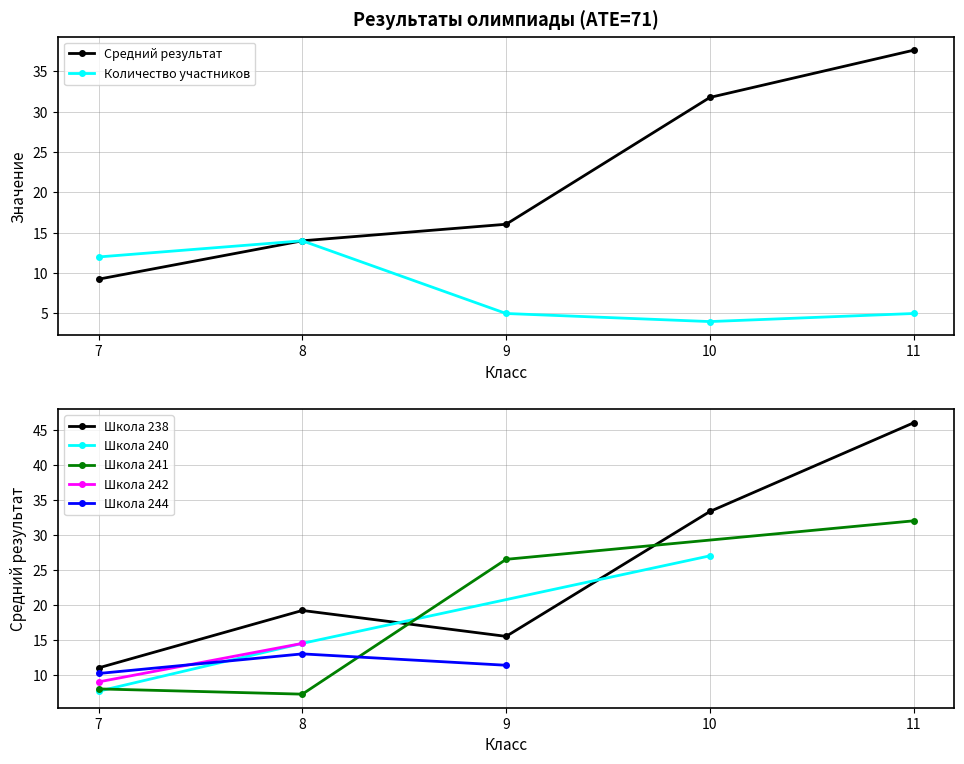

Rank the series by their maximum value, from lowest to highest.

Количество участников, Средний результат